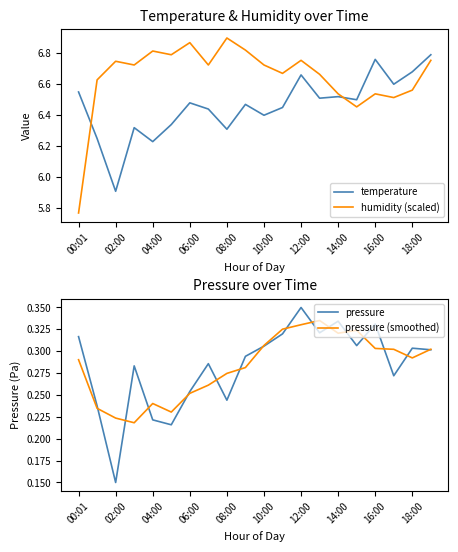

What is the highest value of the pressure (smoothed) series?

0.3